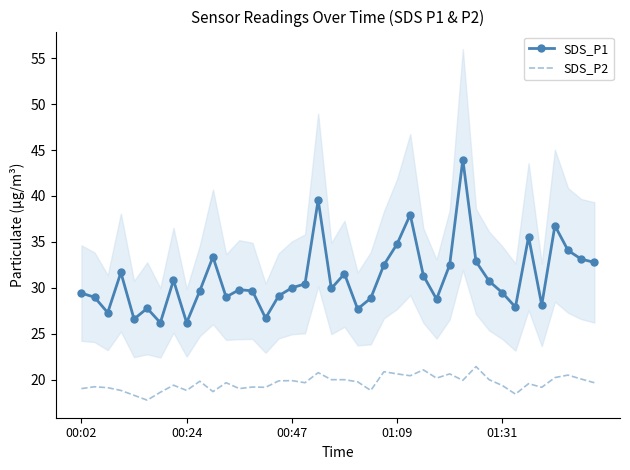

Rank the series at 20 from highest to lowest value.

SDS_P1, SDS_P2